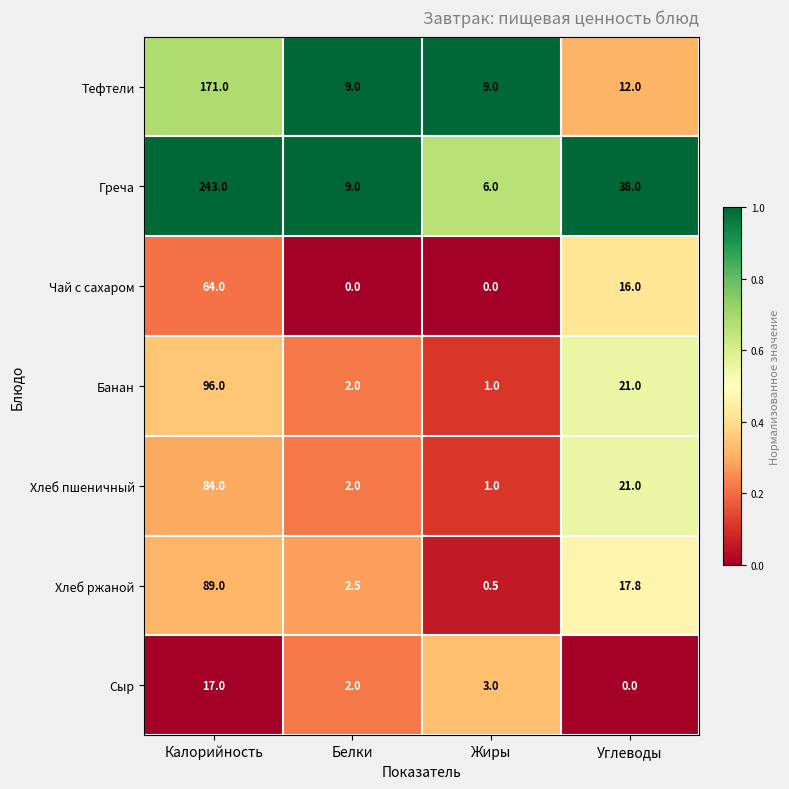

What is the difference between the highest and lowest values at Жиры?

9.0